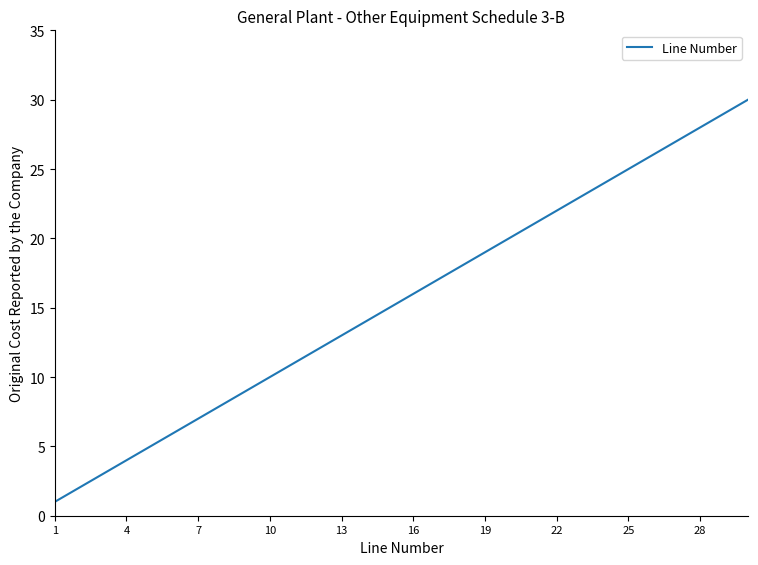

What is the sum of all values?

465